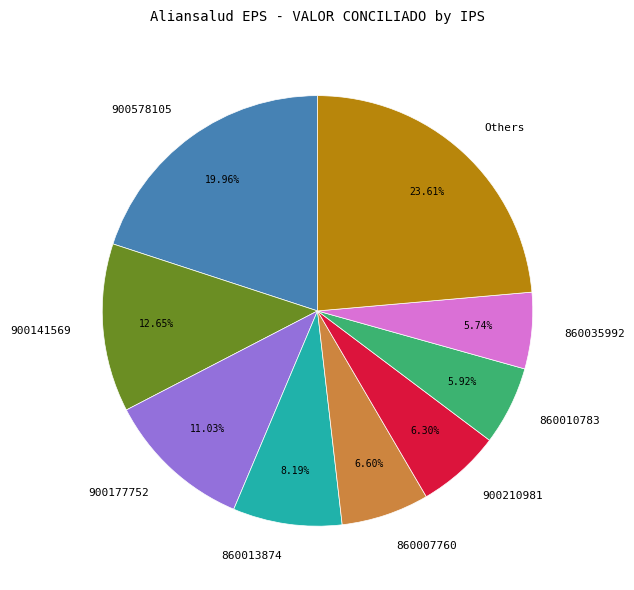

Is the sum of 900578105 and 900177752 greater than half?

No